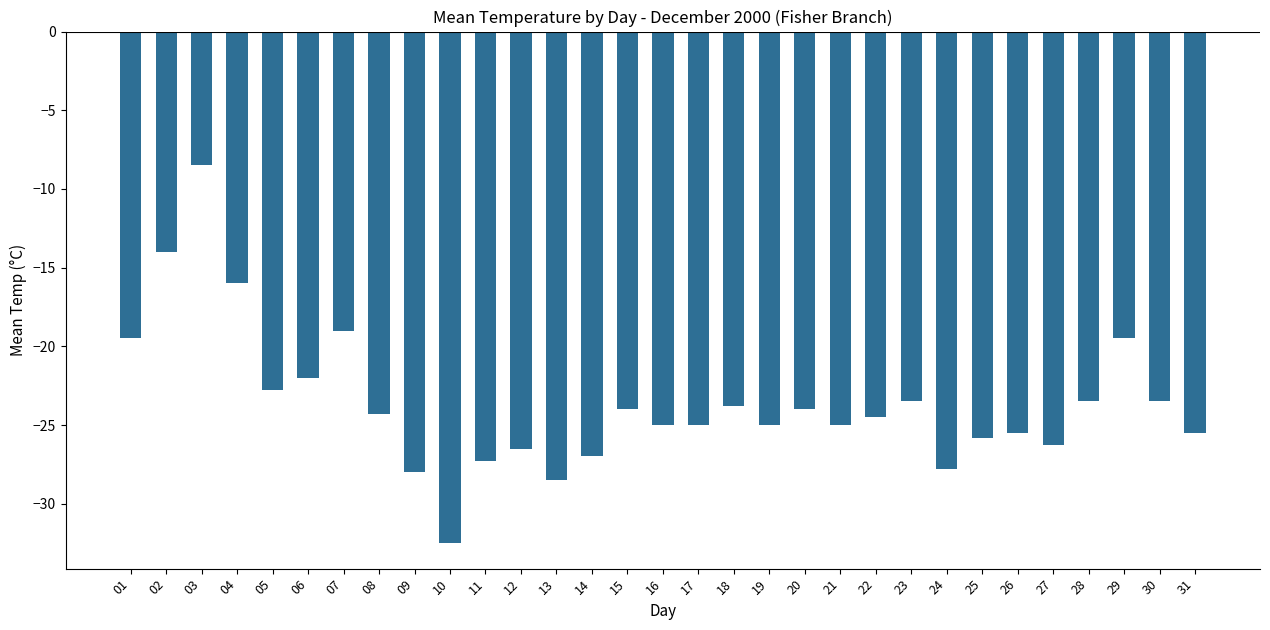

Reading right to left, what are all the values shown in this chart?

31=-25.5	30=-23.5	29=-19.5	28=-23.5	27=-26.3	26=-25.5	25=-25.8	24=-27.8	23=-23.5	22=-24.5	21=-25.0	20=-24.0	19=-25.0	18=-23.8	17=-25.0	16=-25.0	15=-24.0	14=-27.0	13=-28.5	12=-26.5	11=-27.3	10=-32.5	09=-28.0	08=-24.3	07=-19.0	06=-22.0	05=-22.8	04=-16.0	03=-8.5	02=-14.0	01=-19.5